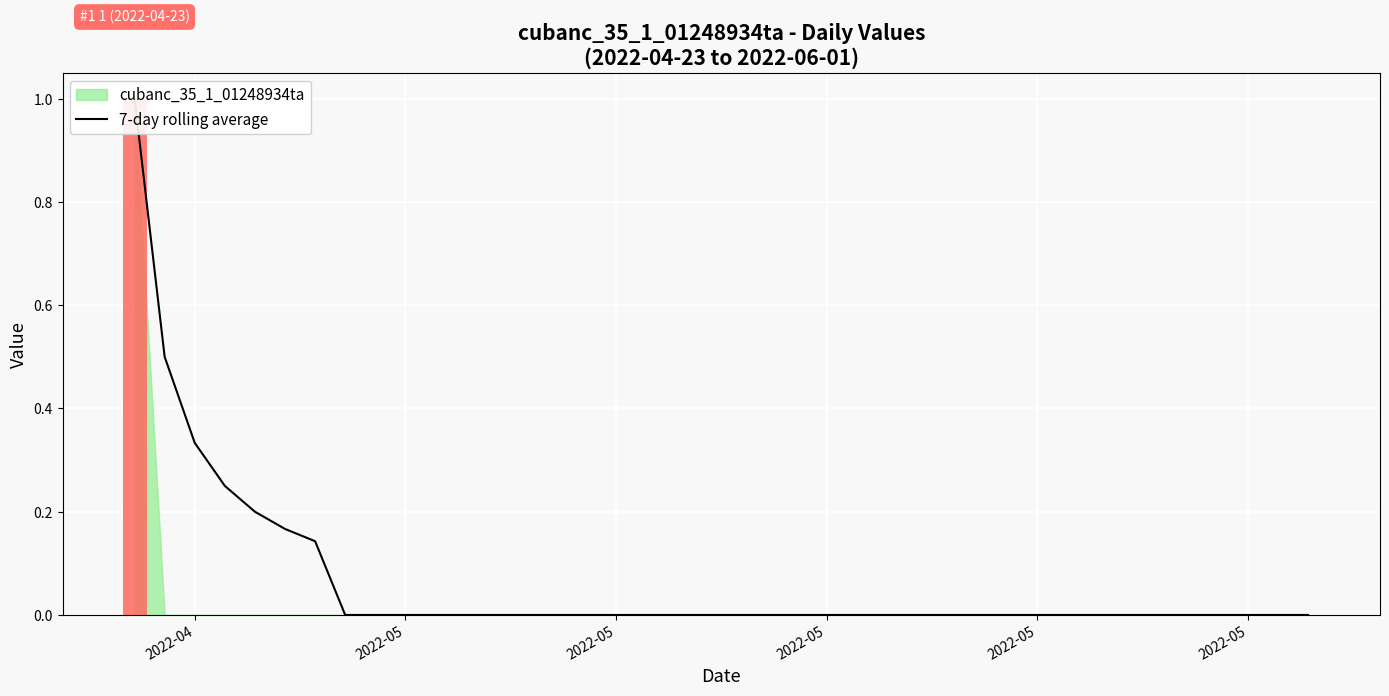

How many values are between 0 and 1?

40